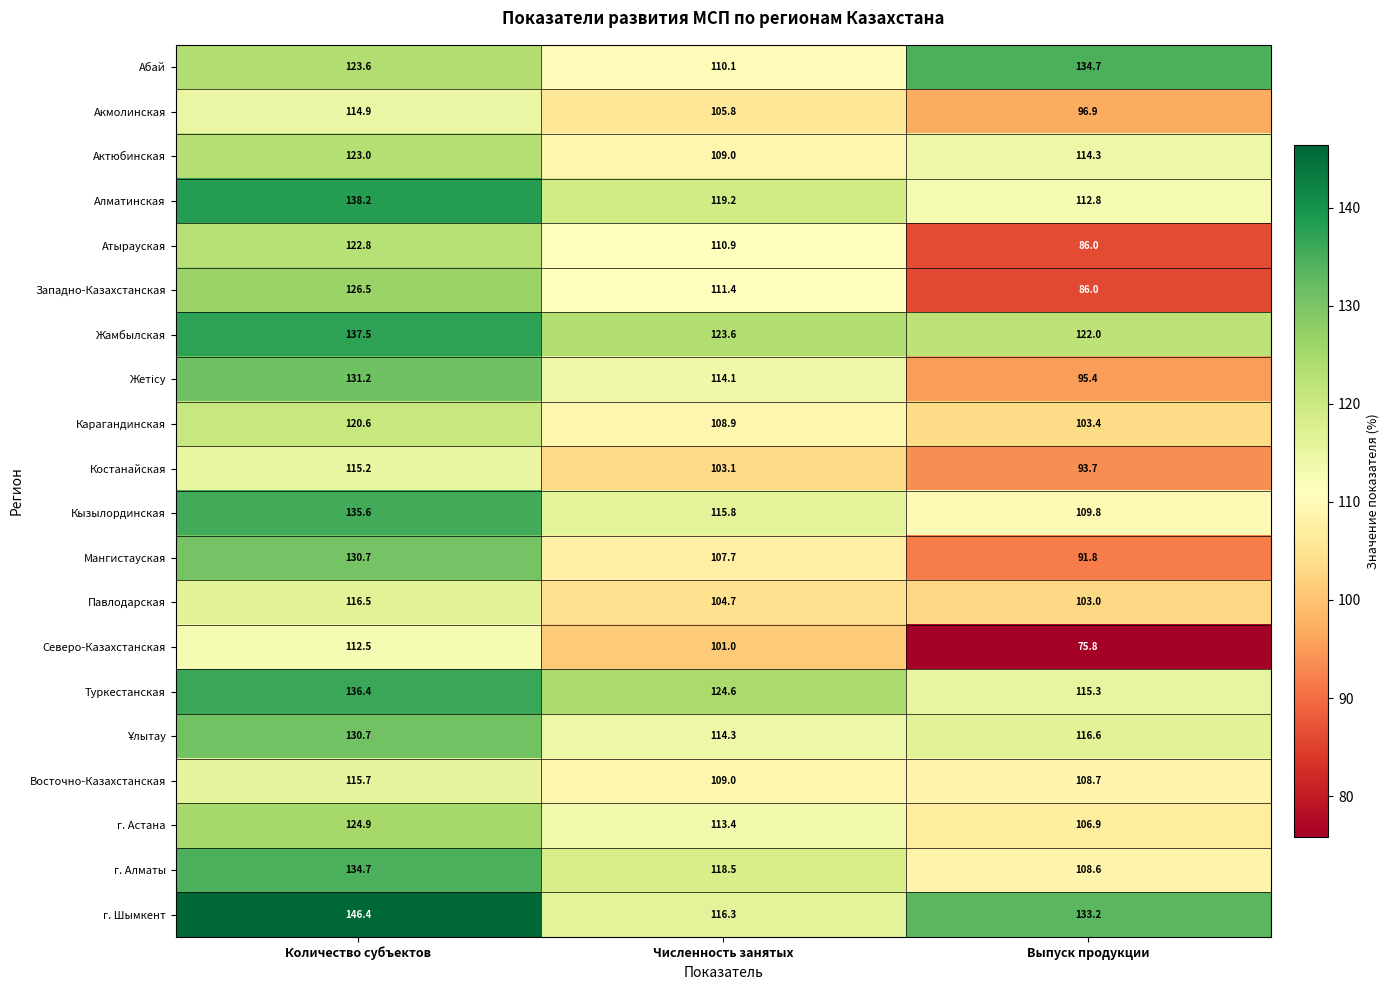

What is the sum of the Карагандинская values at Количество субъектов and Численность занятых?

229.5